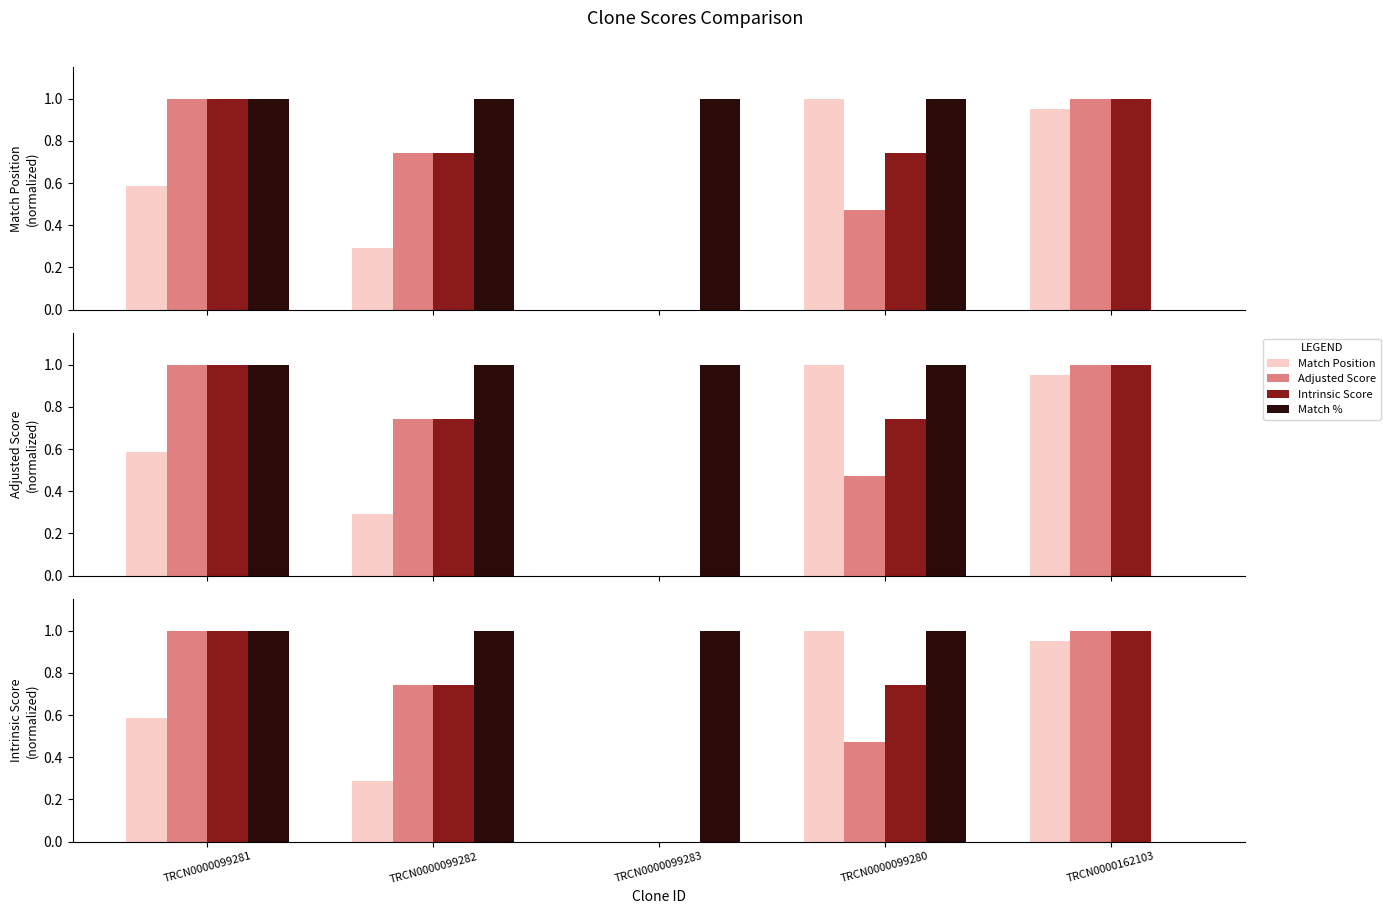

What is the value of the Intrinsic Score bar at the 2nd from the left?

0.7